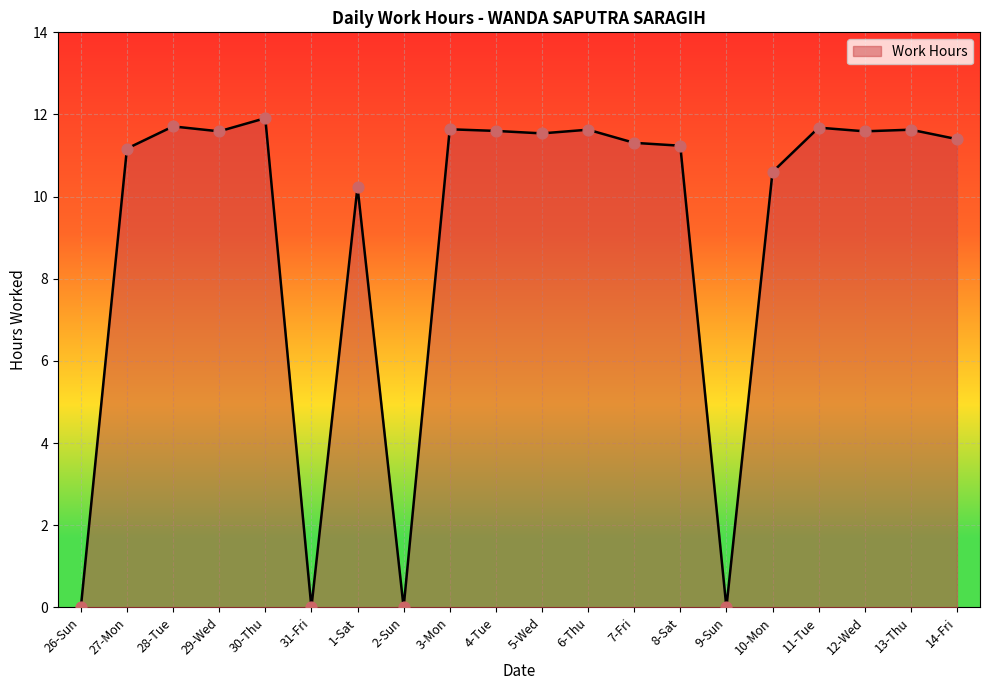

Between 14-Fri and 13-Thu, which is larger?

13-Thu